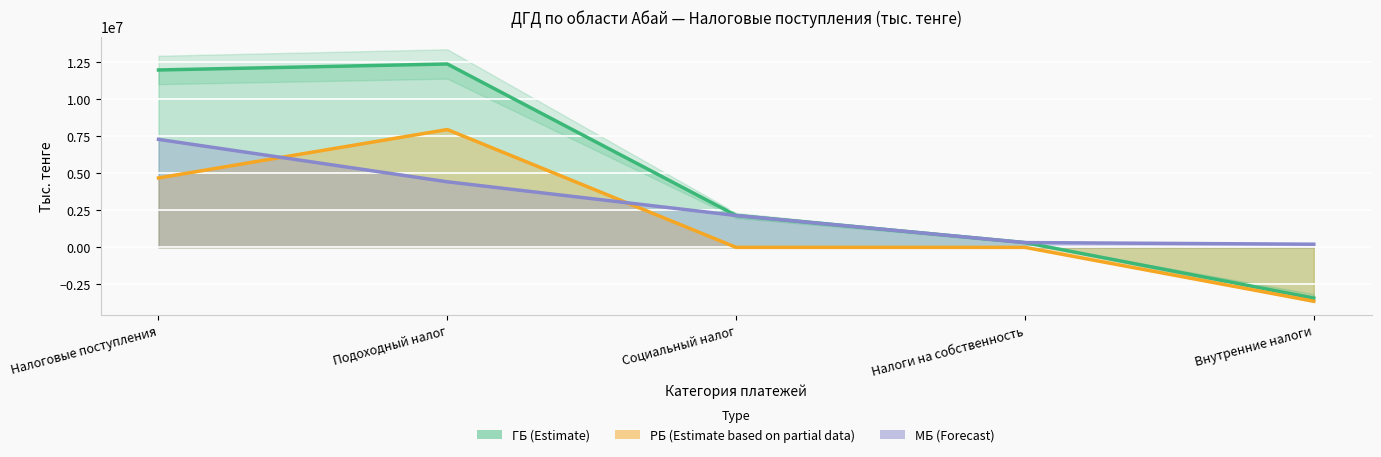

True or false: РБ and ГБ cross at least once.

False